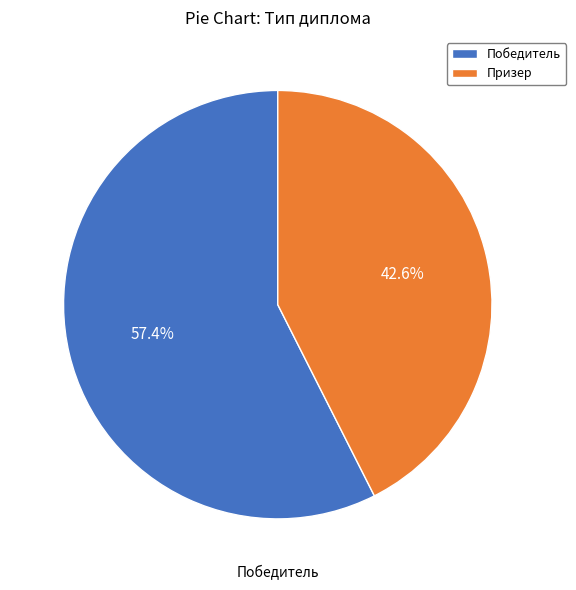

The Победитель slice represents 57% of the pie. True or false?

True